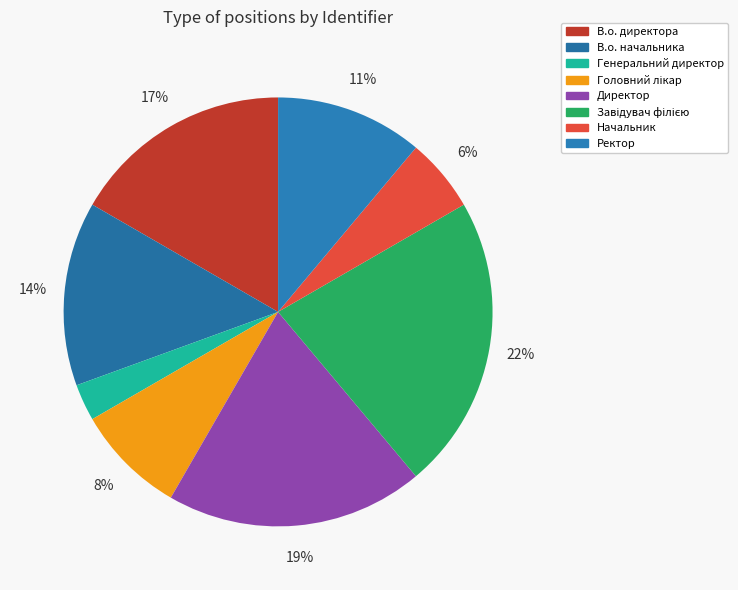

Does any single category account for the majority?

No